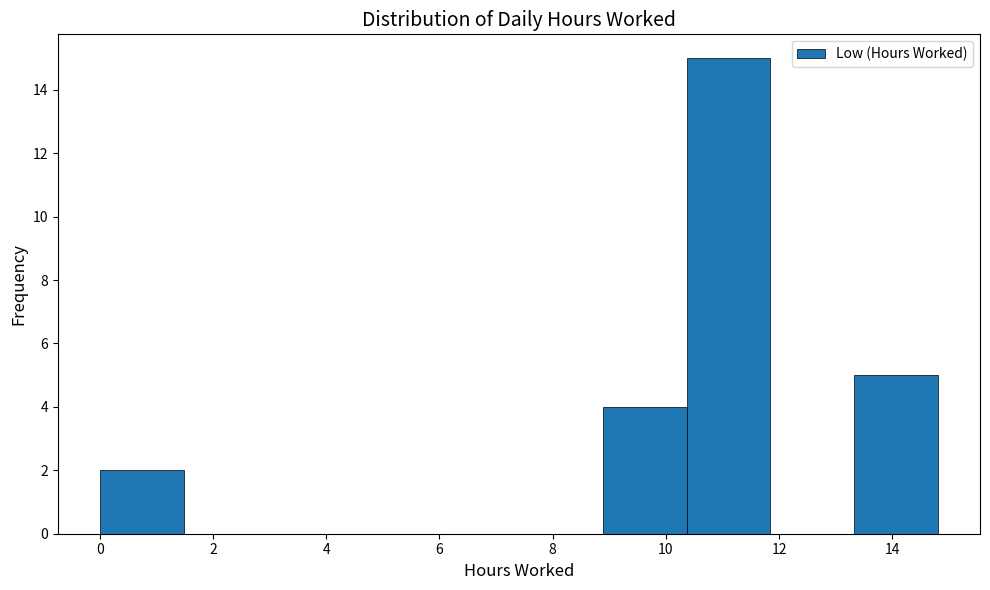

Over which range of the x-axis is the bar tallest?

10.4 to 11.8